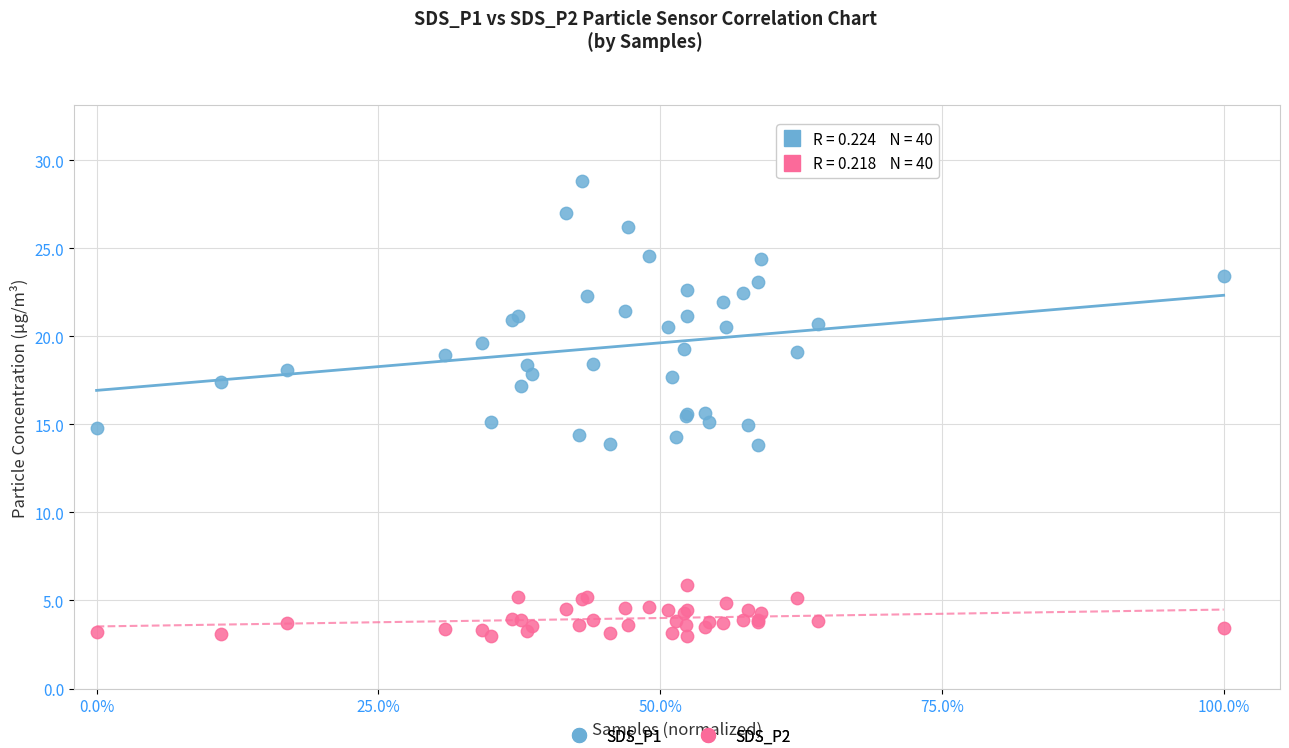

Which series reaches the minimum Y coordinate?

SDS_P2